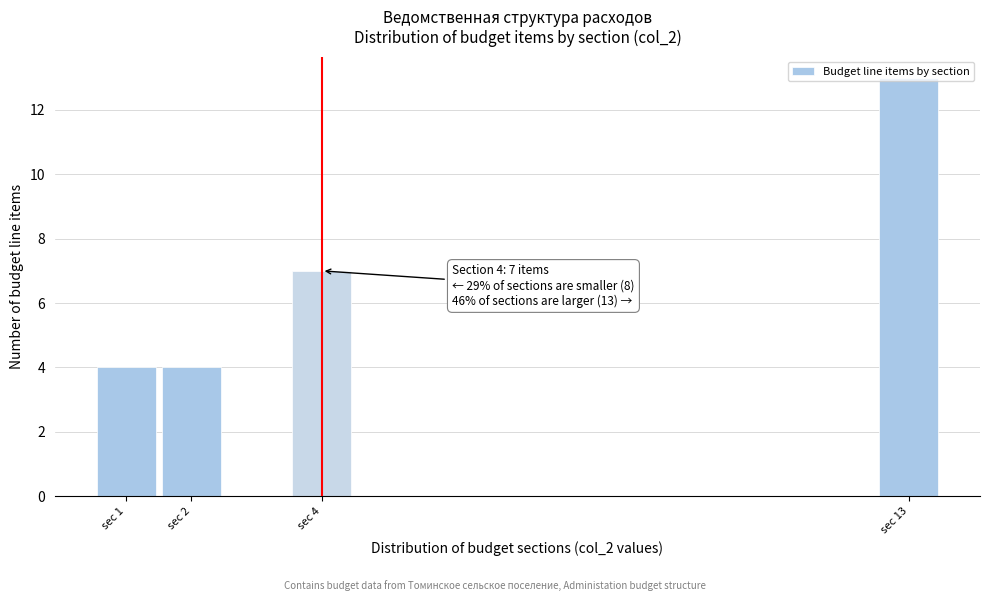

What is the value of the 2nd bar from the left?

4